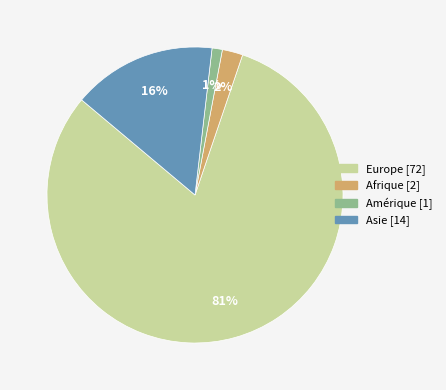

To the nearest percent, what is the average slice percentage?

25%